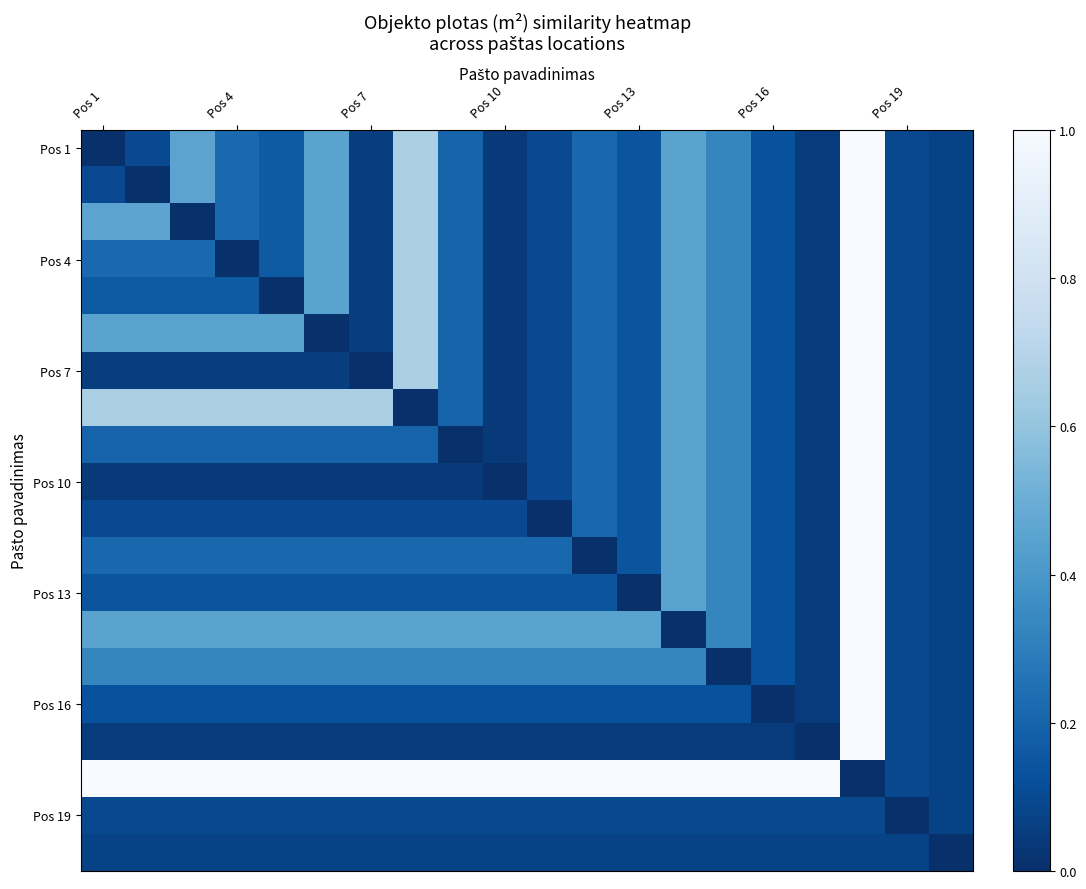

How many distinct data groups are displayed?

20